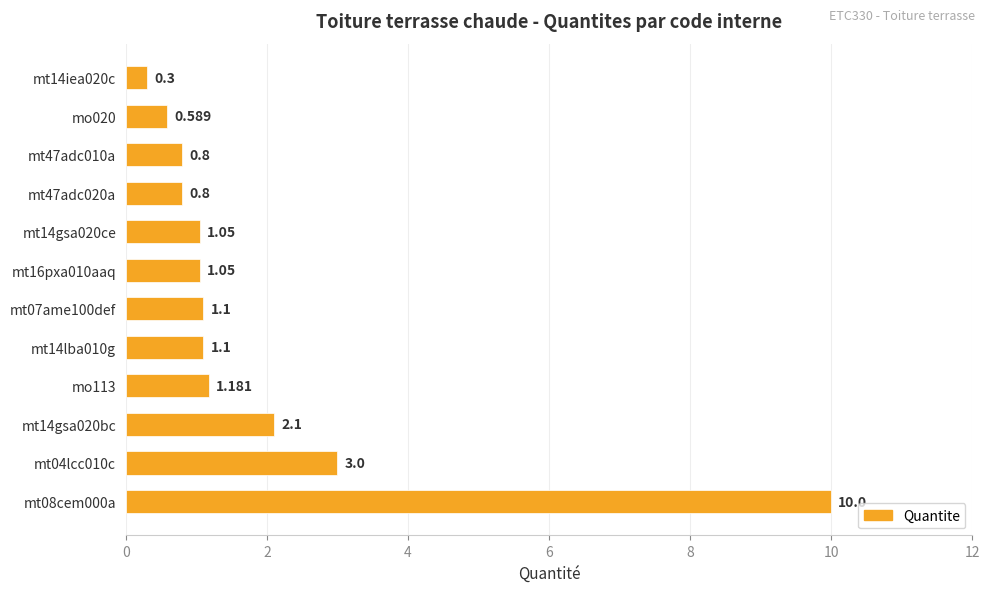

What is the minimum value shown in the chart?

0.3